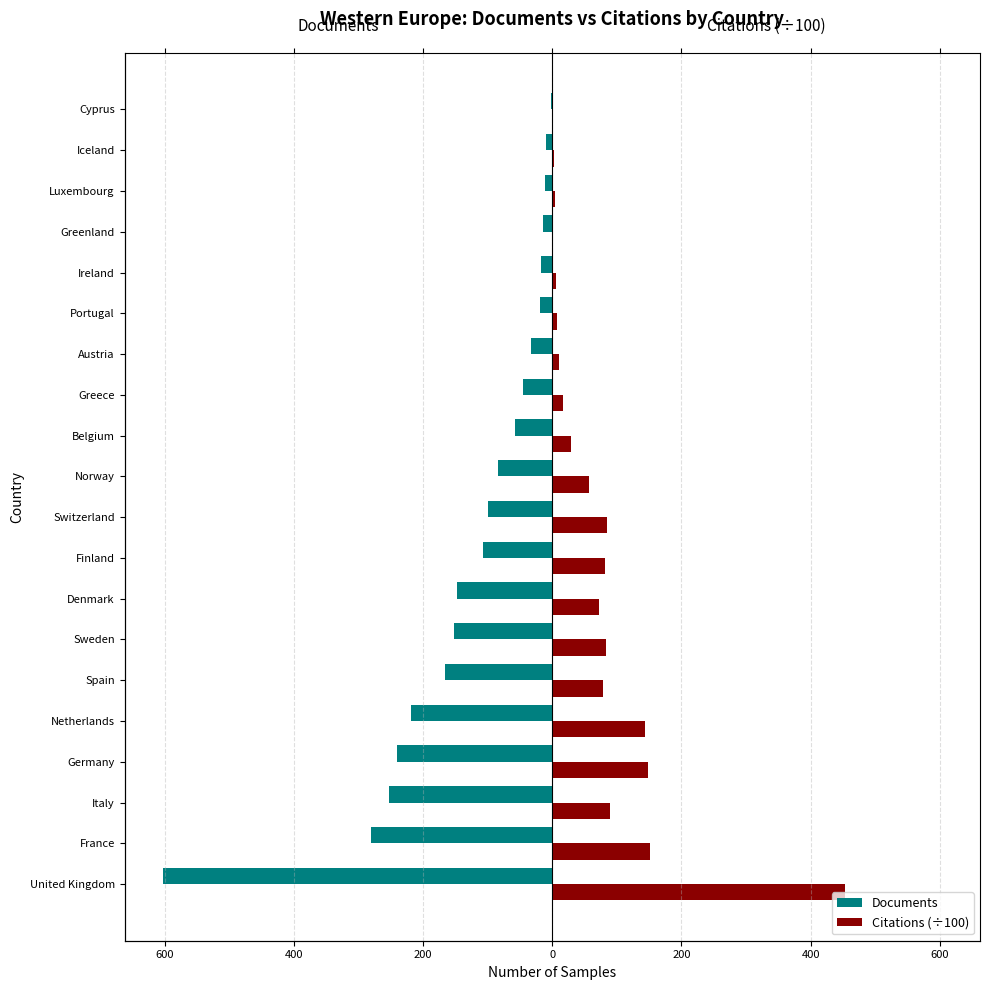

What is the highest value of the Documents series?

-2.0